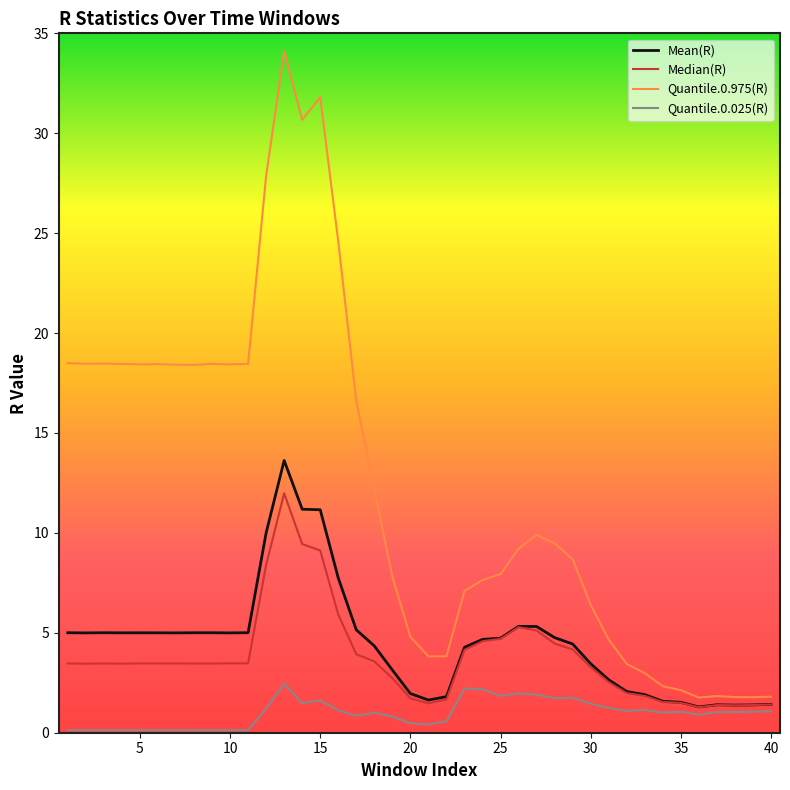

Which series has the largest total across all categories?

Quantile.0.975(R)